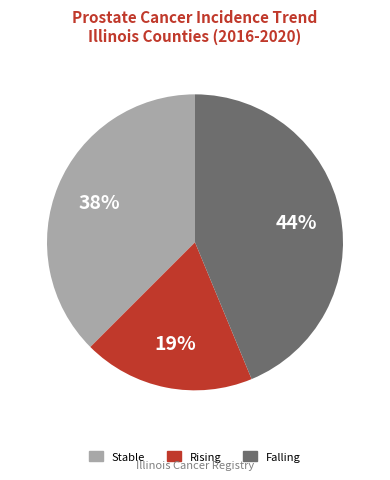

Count the number of slices in the pie.

3